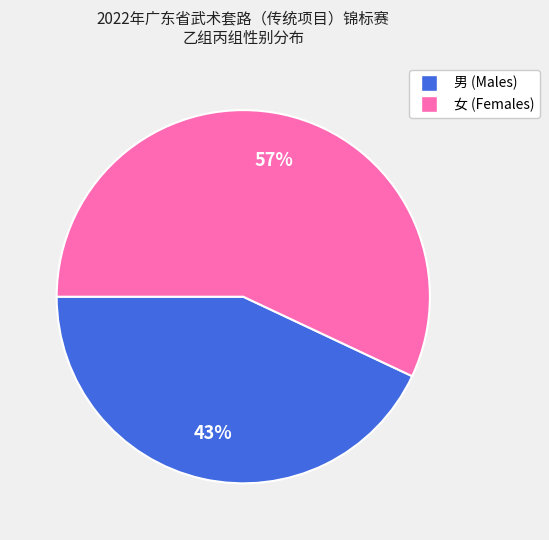

To the nearest percent, what is the difference between the largest and smallest slice percentages?

14%